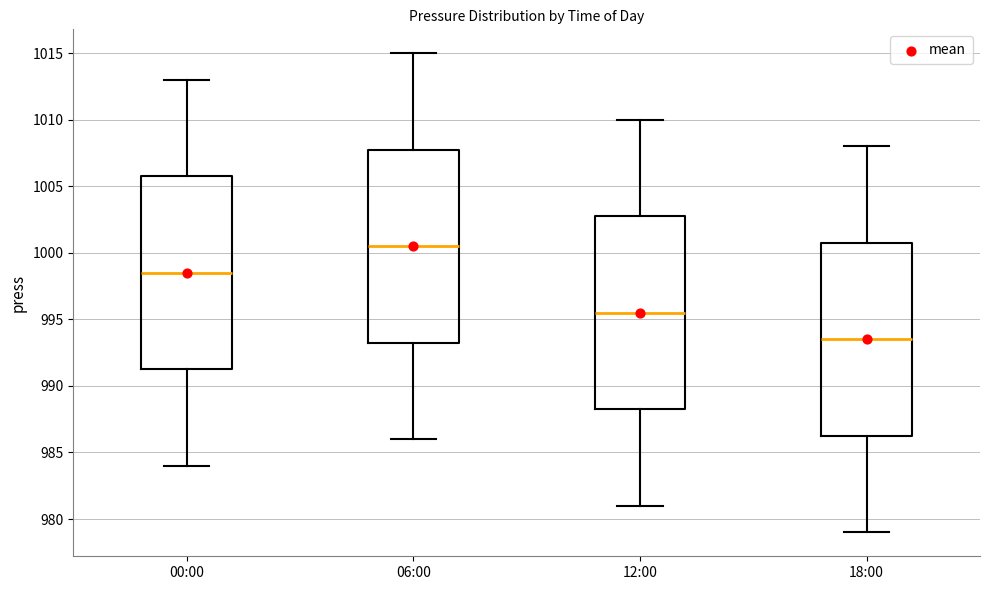

Where is the lower edge of the box for 00:00 on the y-axis? The values are not printed on the chart, so give them approximately, as read against the axis.

991.5